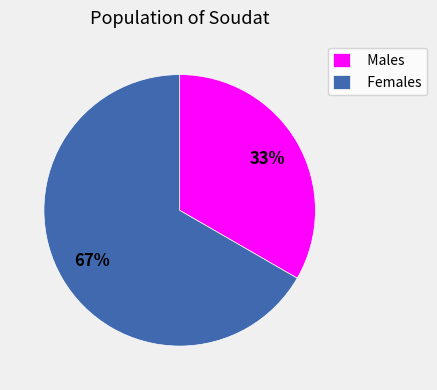

To the nearest percent, what percentage of the pie is Males?

33%